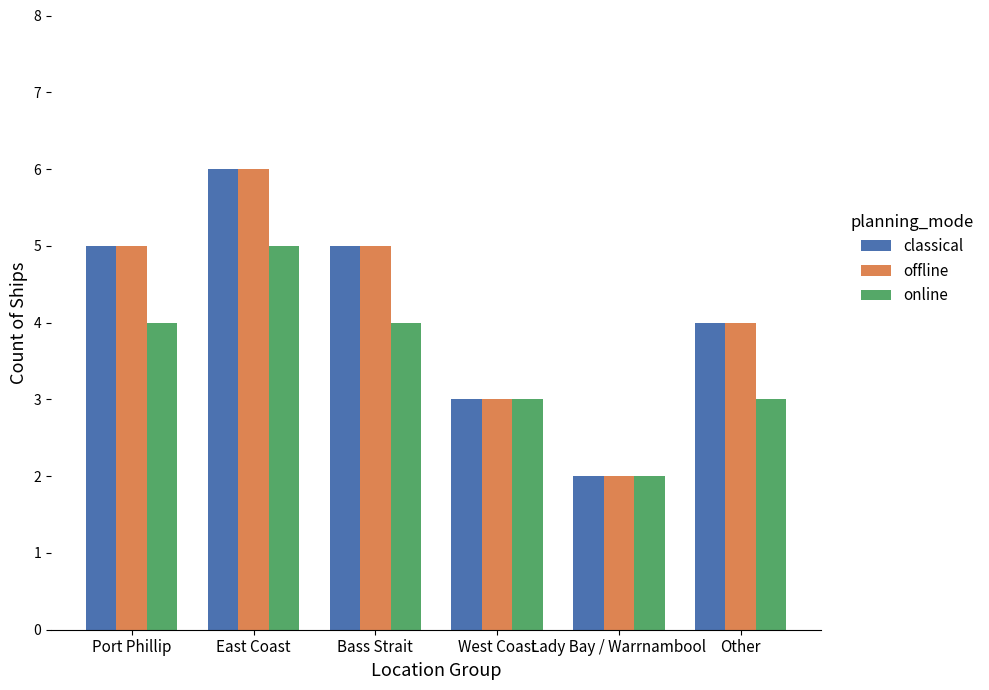

How many data points does each series have?

6